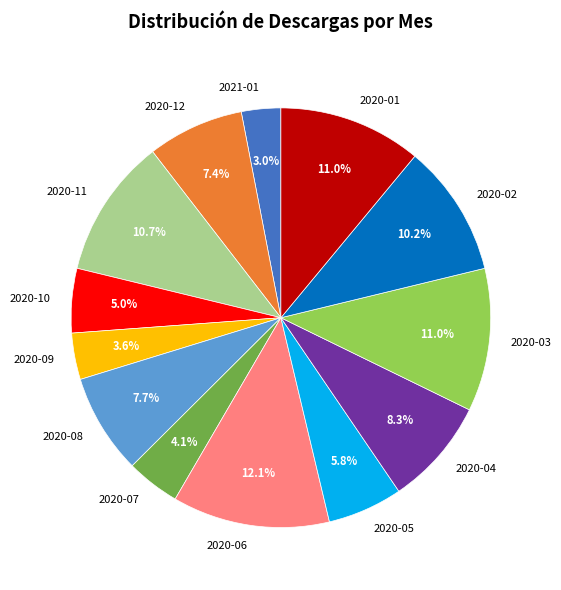

The 2020-05 slice represents 11% of the pie. True or false?

False